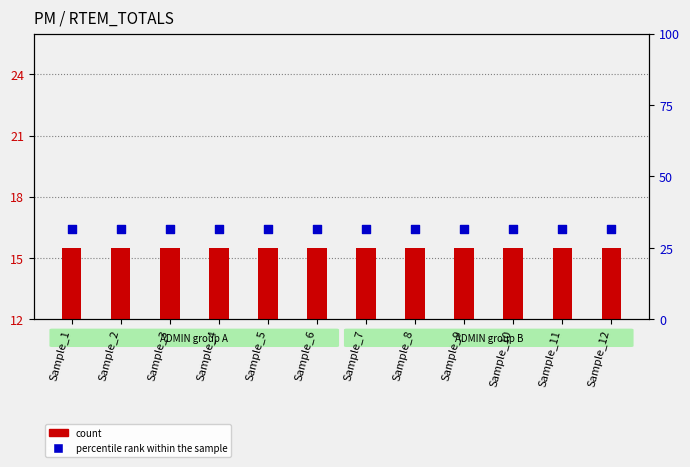

Which series has the largest total across all categories?

percentile rank within the sample